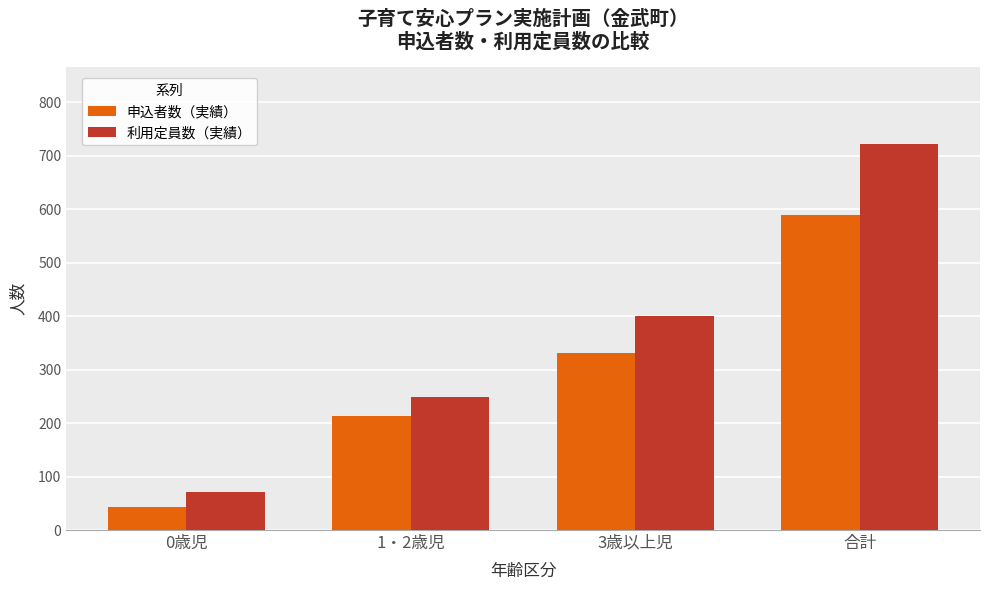

At 0歳児, list the series in order from largest to smallest.

利用定員数（実績）, 申込者数（実績）